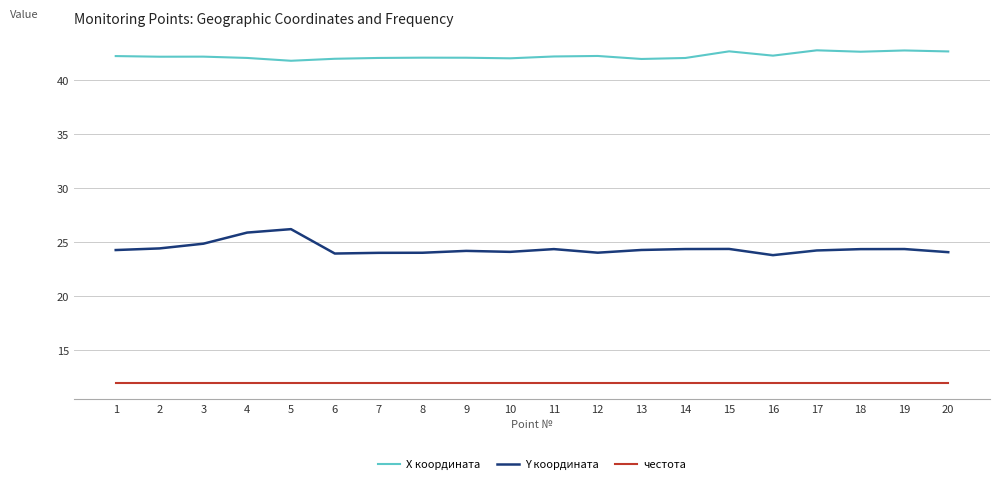

The Y координата series shows 10.1 at 16. True or false?

False